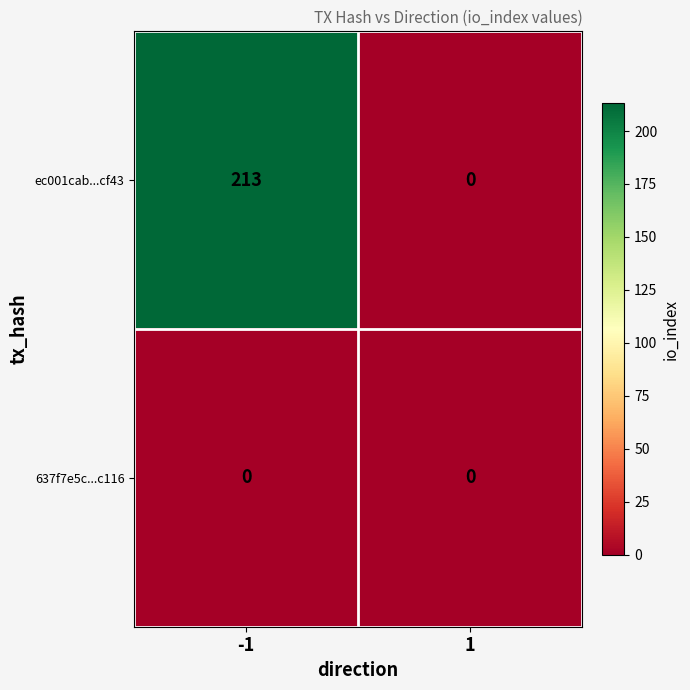

Rank the series by their maximum value, from highest to lowest.

ec001cab...cf43, 637f7e5c...c116